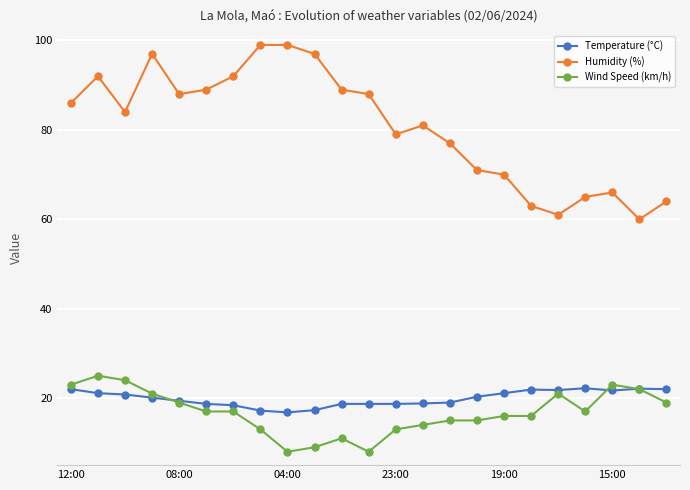

True or false: Wind Speed (km/h) has more than 1 points higher than both neighbors.

True